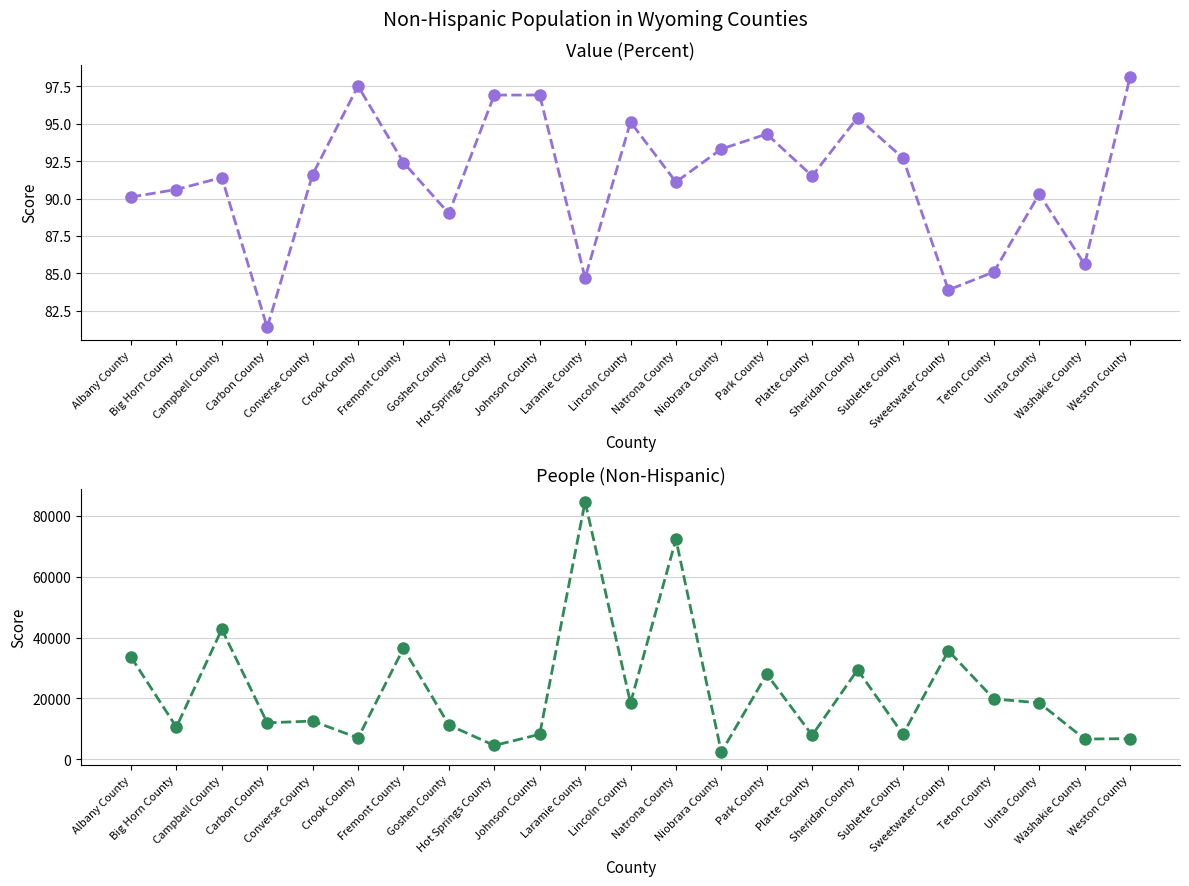

How many interior local valleys does the Value (Percent) series have?

7